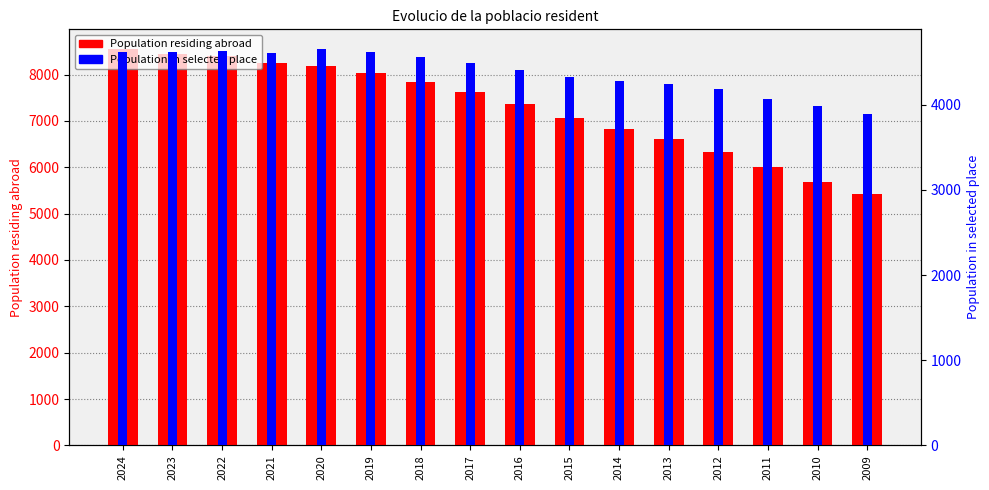

What is the difference between the maximum and minimum values in the Population residing abroad series?

3123